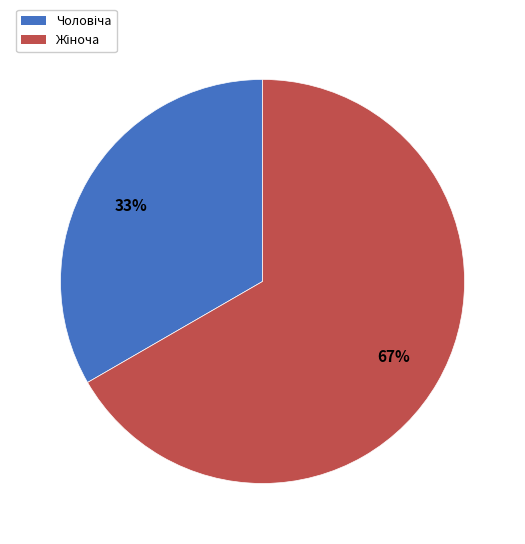

How many segments does this pie chart have?

2